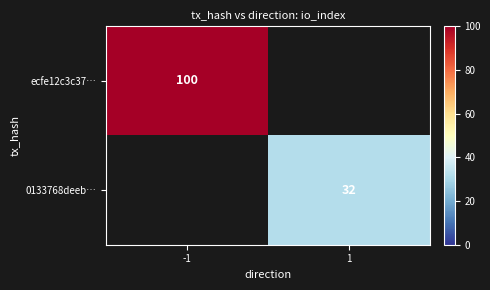

Between 1 and -1, which is larger?

-1